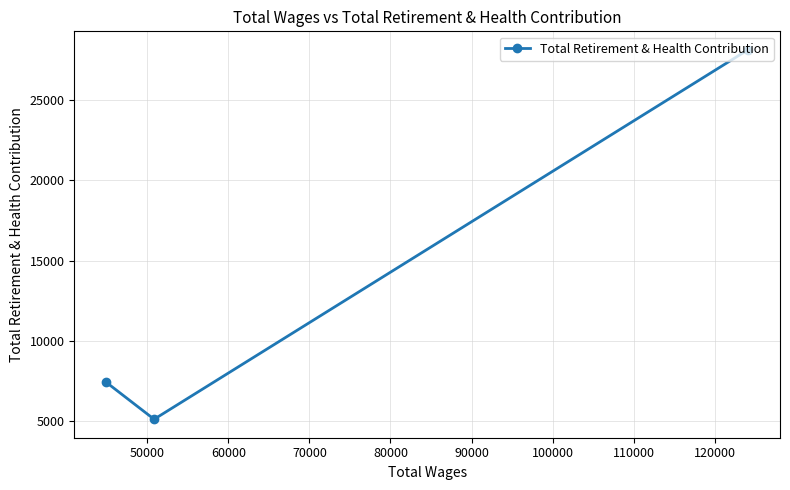

What is the smallest value displayed?

5105